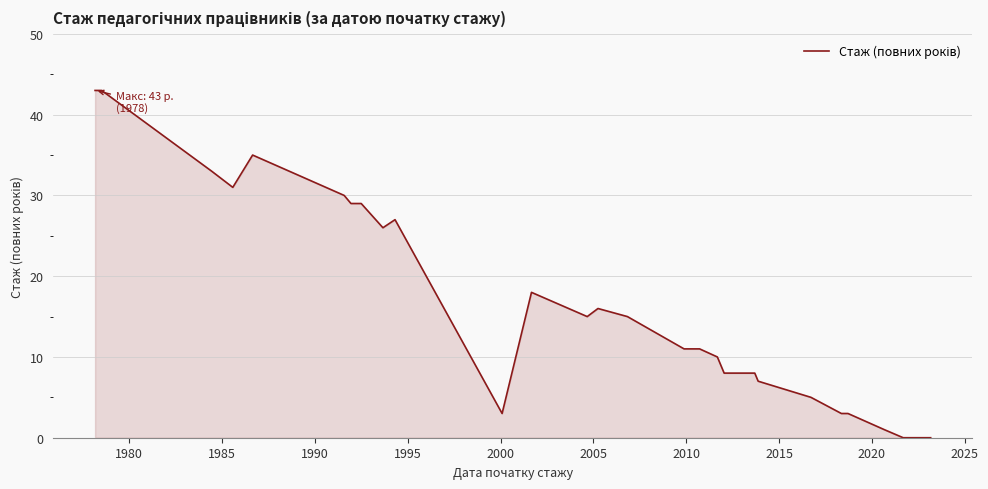

What is the label of the 28th point from the right?

2010